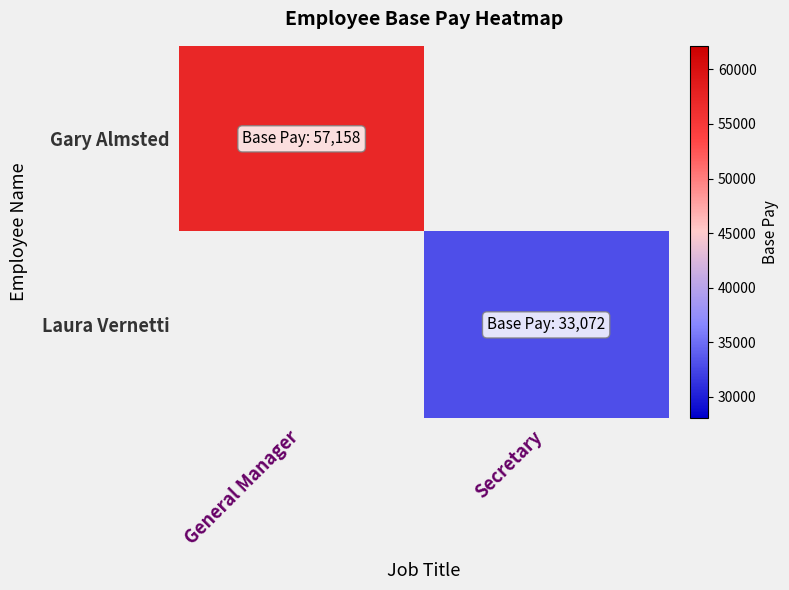

How many categories are shown in the chart?

2